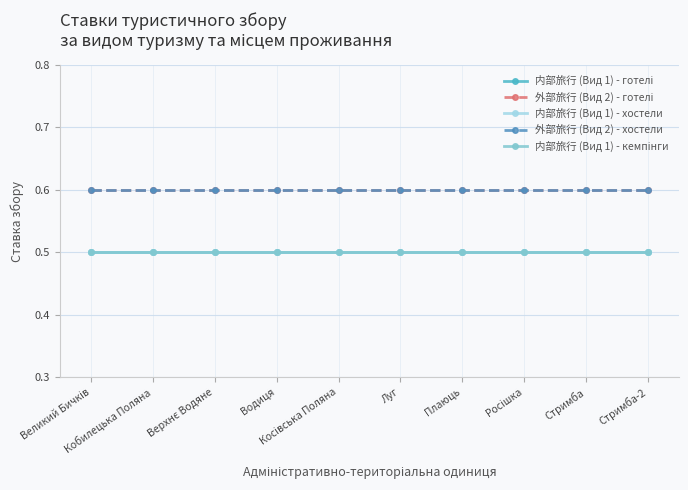

Does the chart have visible grid lines?

Yes